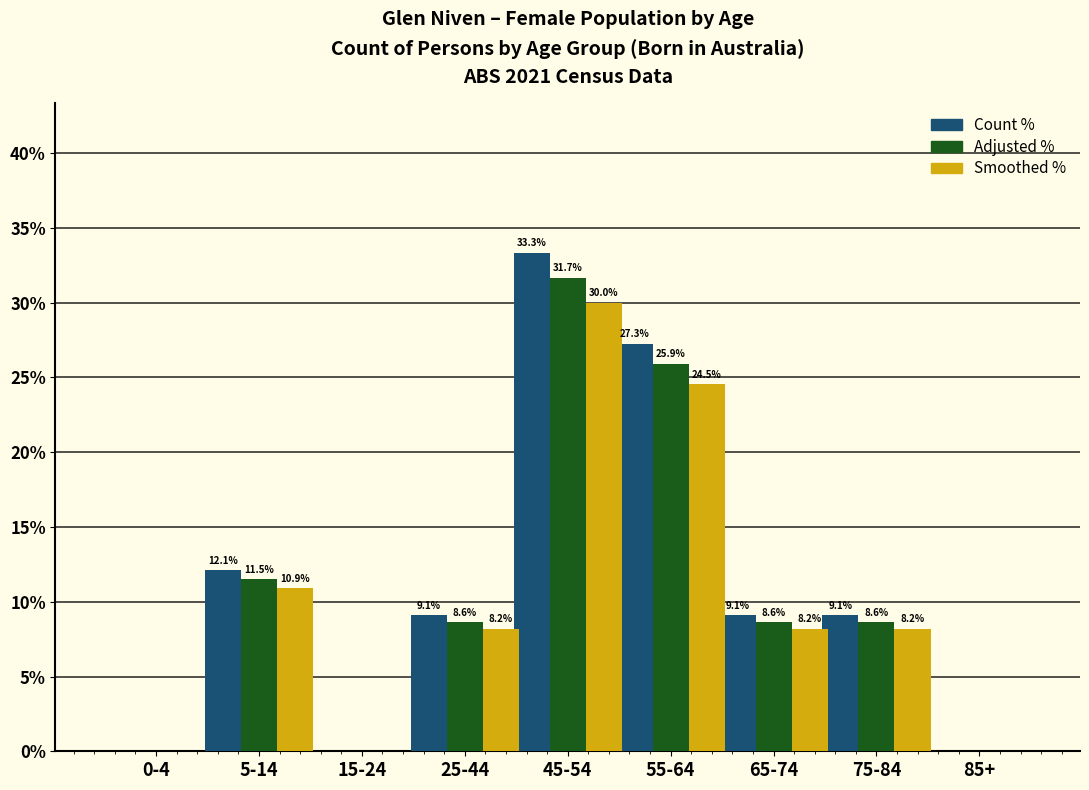

Reading left to right, list all the values displayed in this chart.

Count %: 0-4=0.0	5-14=12.1	15-24=0.0	25-44=9.1	45-54=33.3	55-64=27.3	65-74=9.1	75-84=9.1	85+=0.0
Adjusted %: 0-4=0.0	5-14=11.5	15-24=0.0	25-44=8.6	45-54=31.7	55-64=25.9	65-74=8.6	75-84=8.6	85+=0.0
Smoothed %: 0-4=0.0	5-14=10.9	15-24=0.0	25-44=8.2	45-54=30.0	55-64=24.5	65-74=8.2	75-84=8.2	85+=0.0